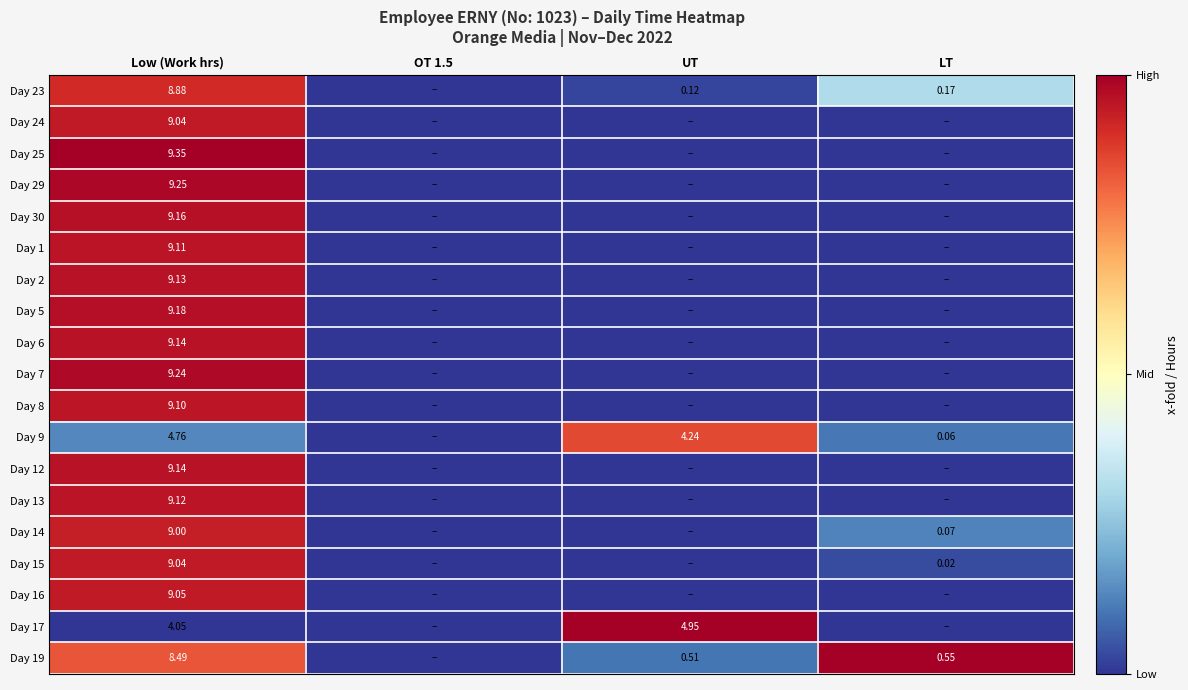

How many series are shown in this chart?

19